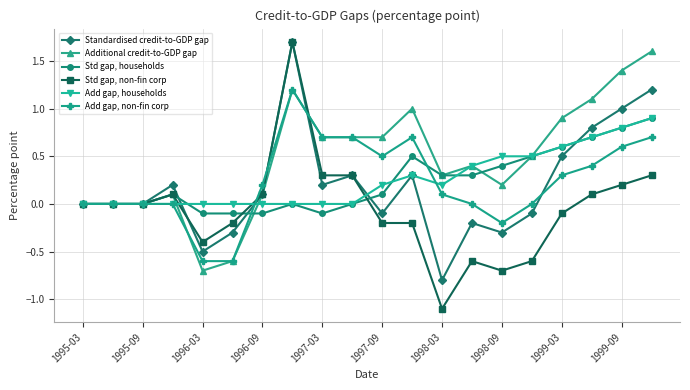

Count the number of data series in this chart.

6